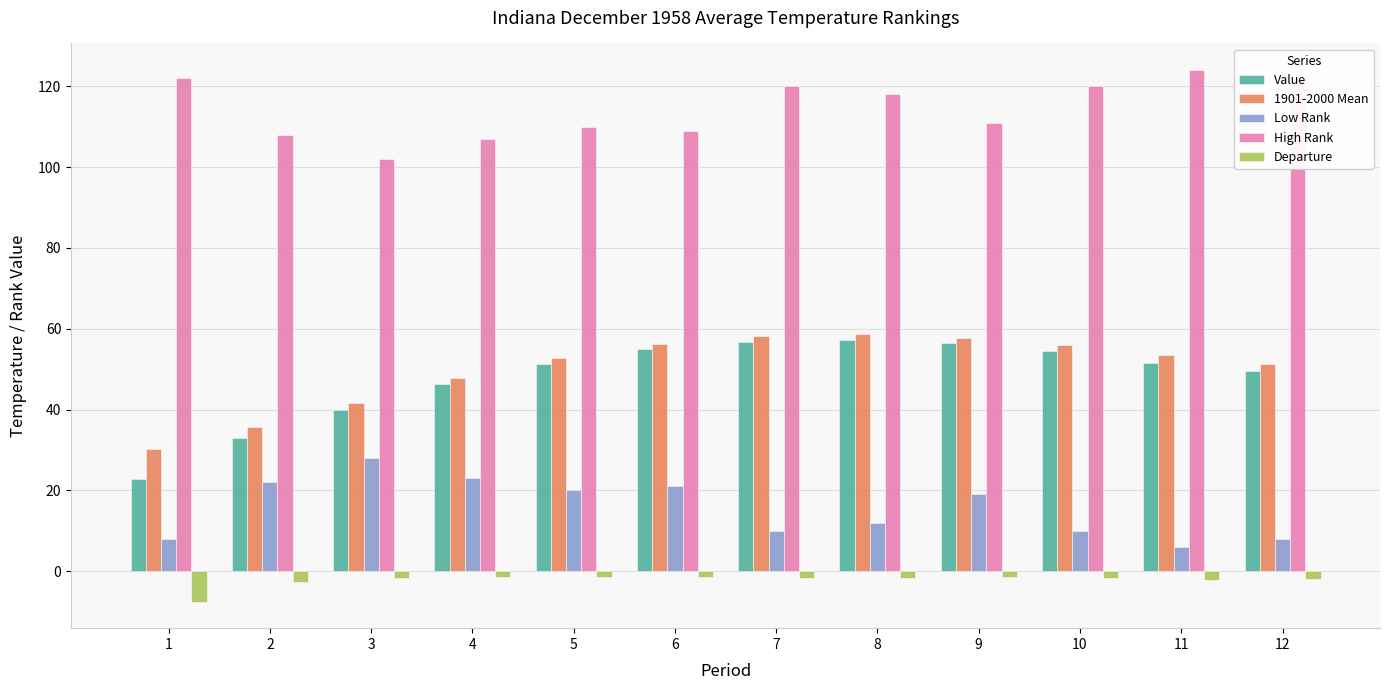

Is it true that High Rank equals 214.5 at 7?

False